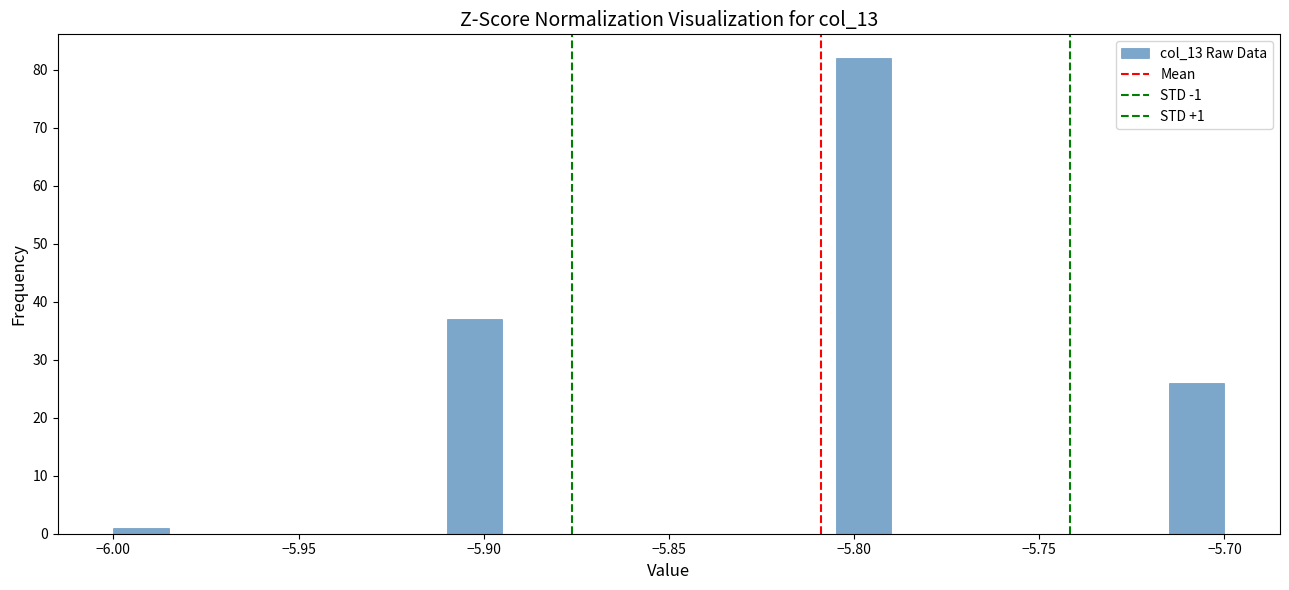

Read against the x-axis, roughly where is the centre of the tallest bar?

-5.795